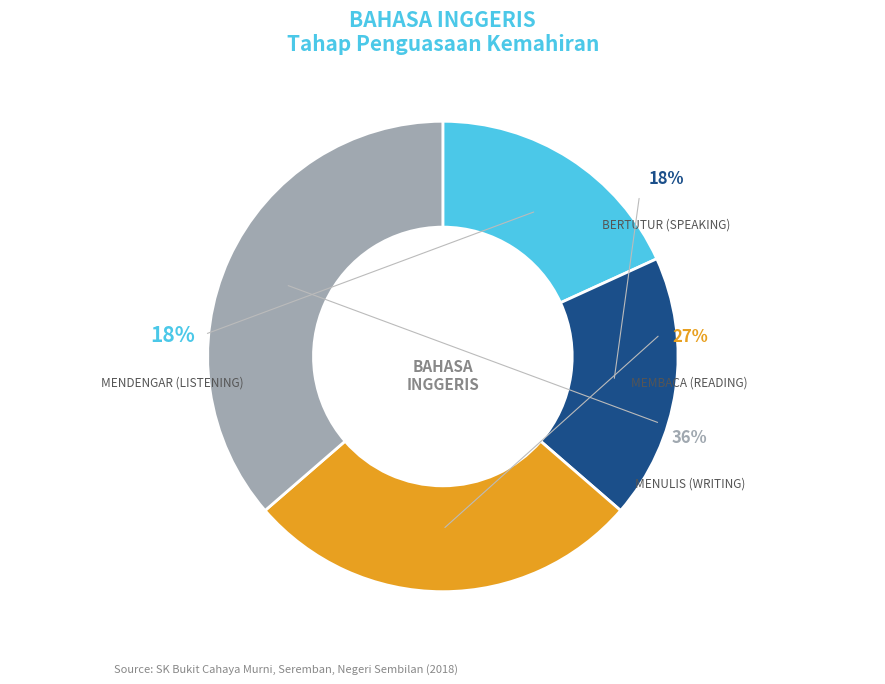

Is there any slice that represents more than half of the pie?

No